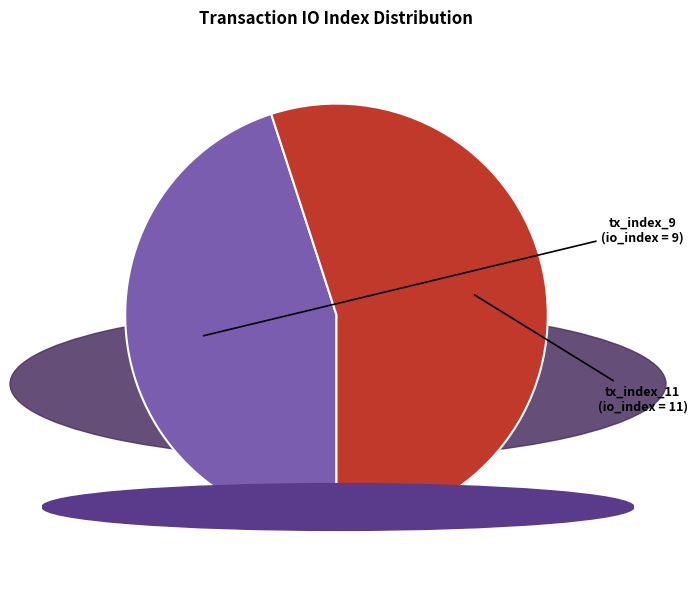

Which slice is the smallest?

tx_index_9